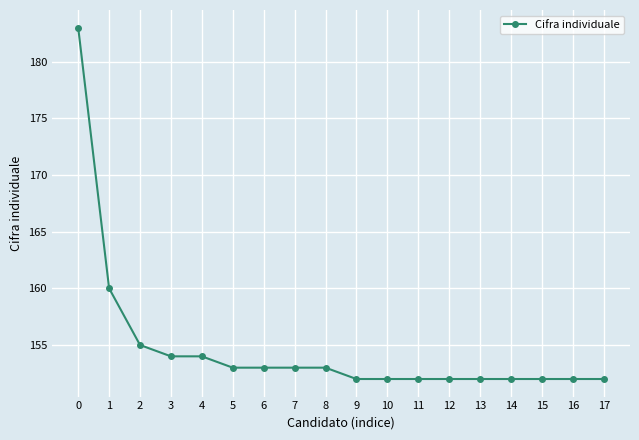

How many series are shown in this chart?

1